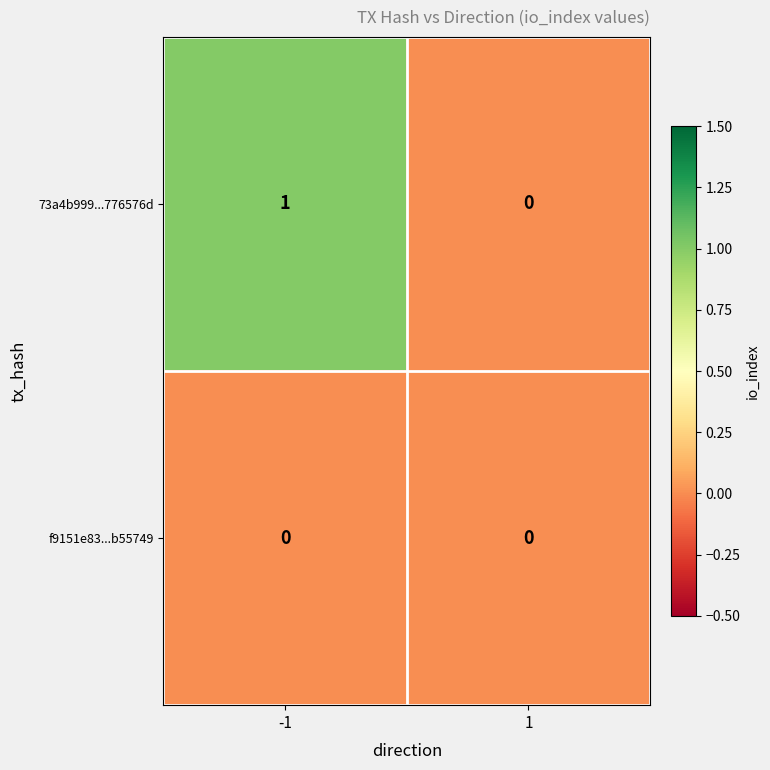

What is the difference between the highest and lowest values at -1?

1